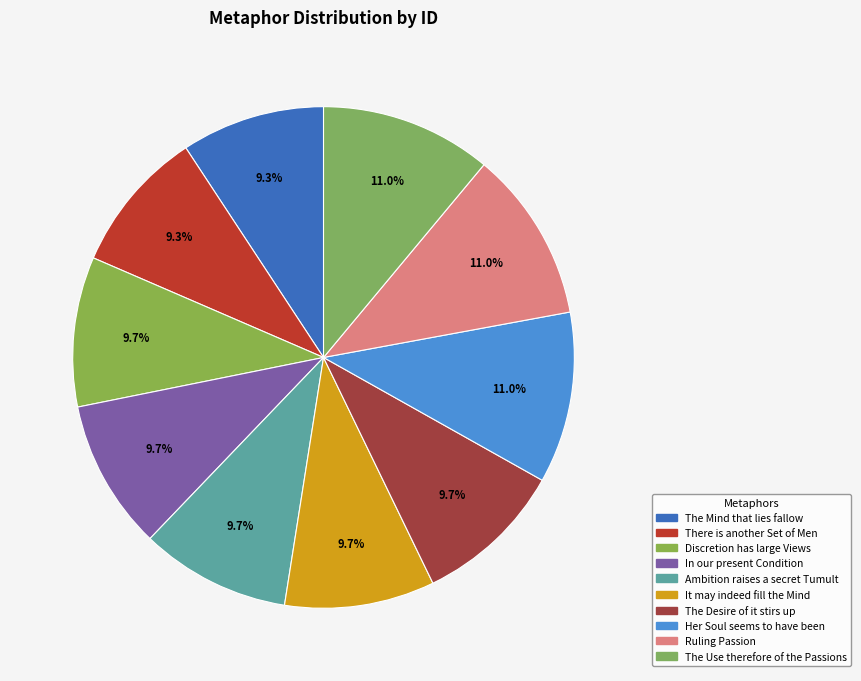

Count the number of slices in the pie.

10